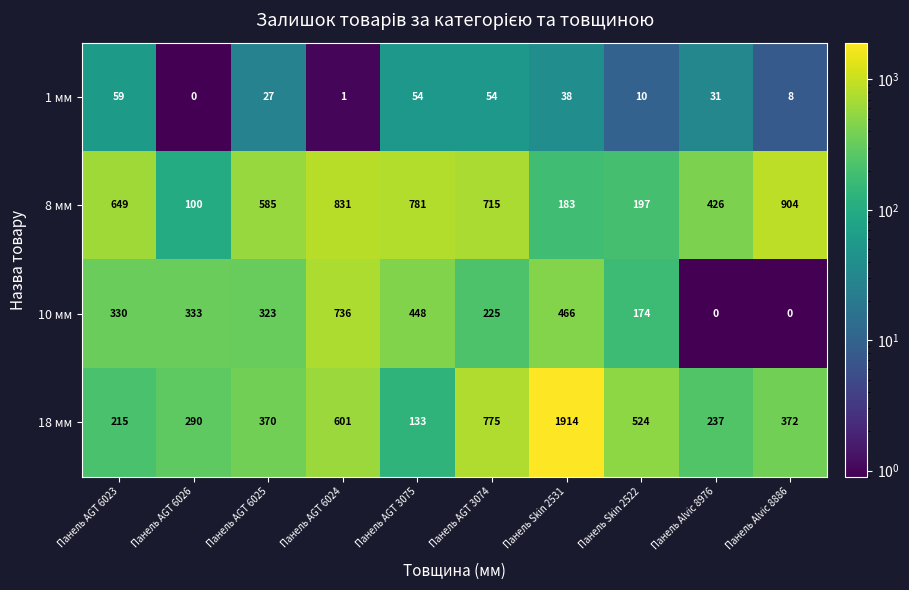

What is the maximum value for 1 мм?

59